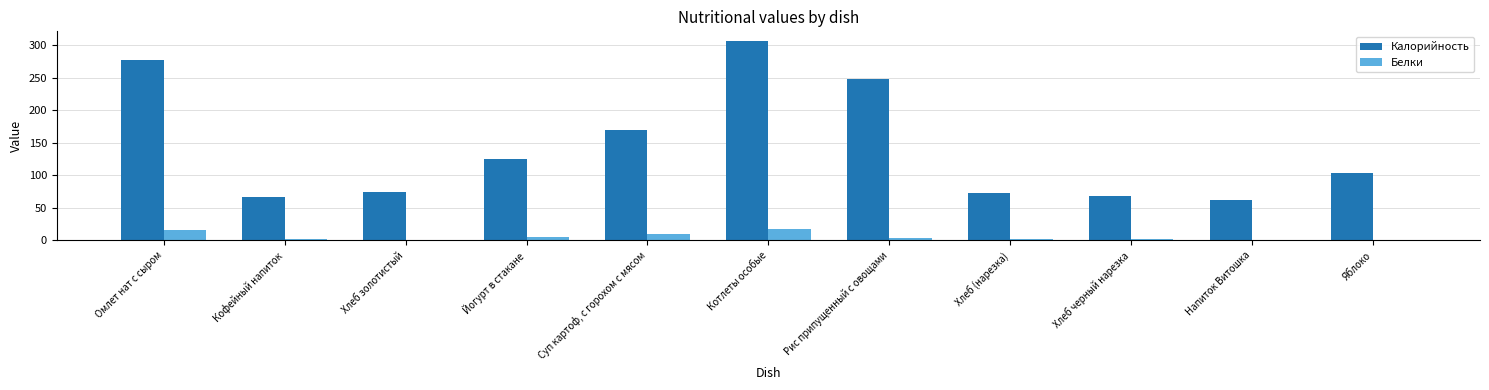

Where does the Калорийность series first go above 103?

Омлет нат с сыром